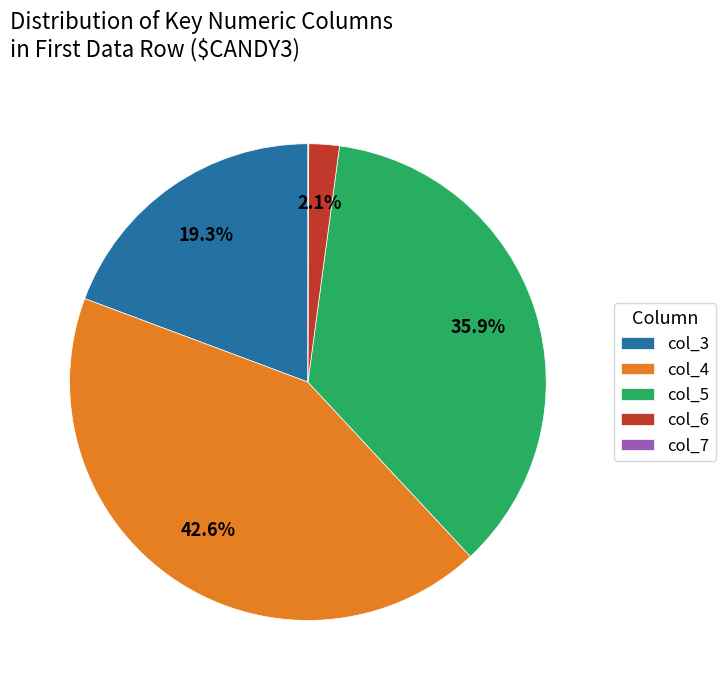

Between col_4 and col_6, which is larger?

col_4